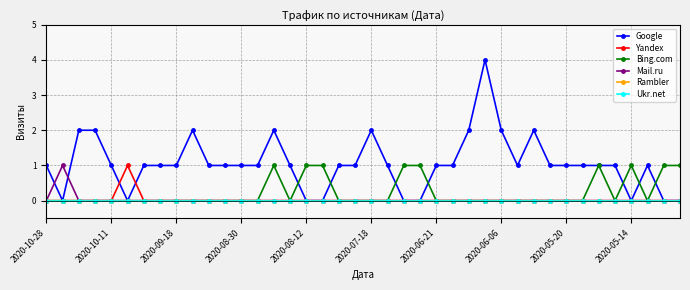

Does the chart have visible grid lines?

Yes